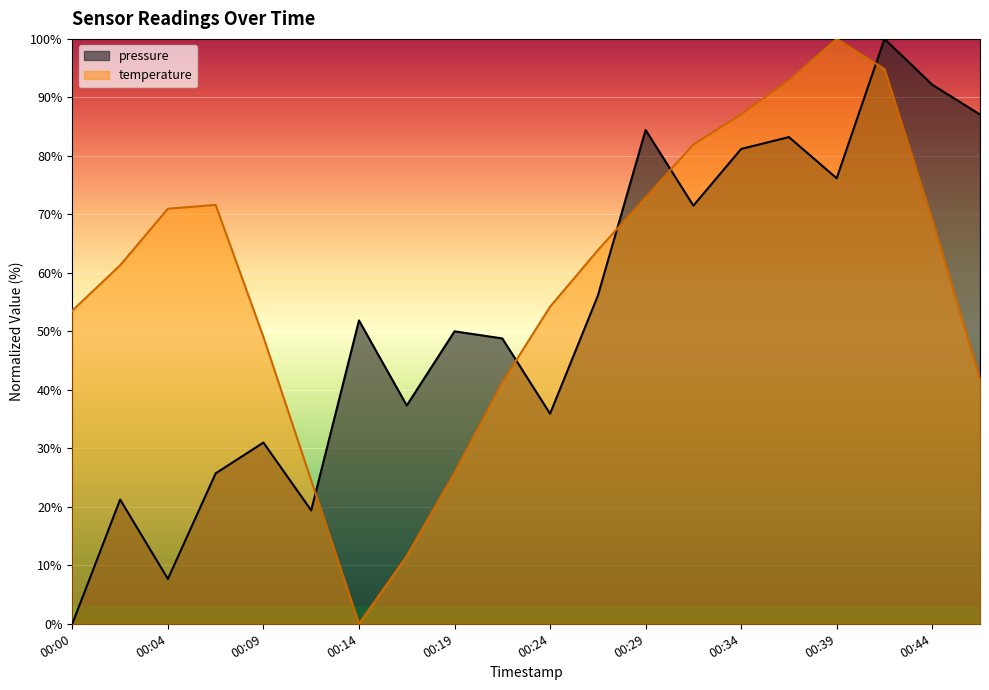

How many times do pressure and temperature cross each other?

5